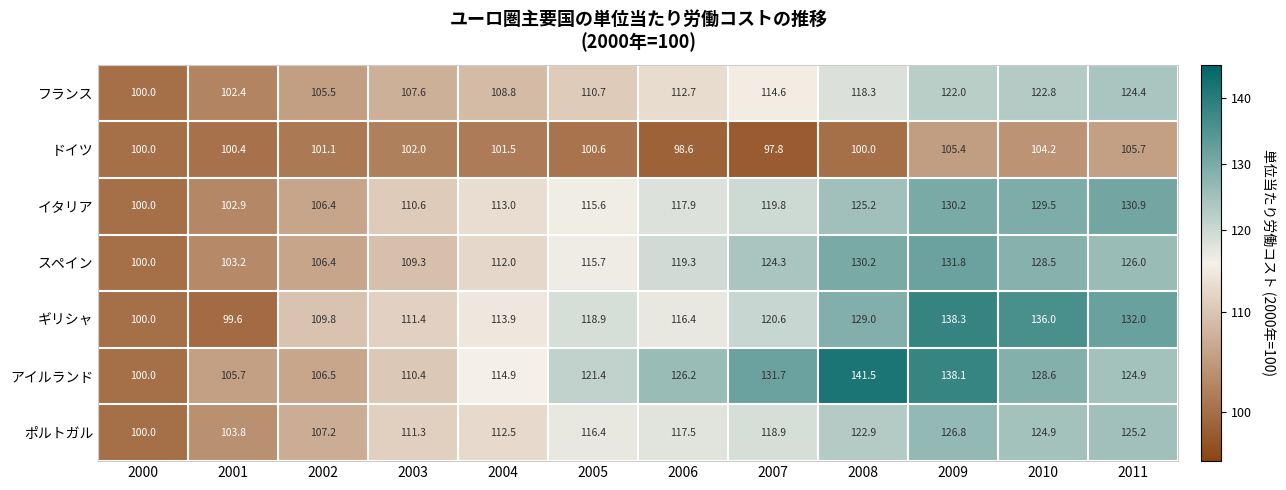

At how many categories does at least one series exceed 109?

10